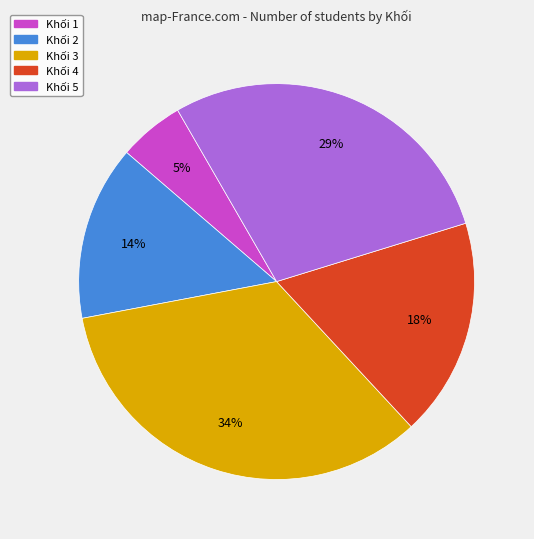

Does any single category account for the majority?

No